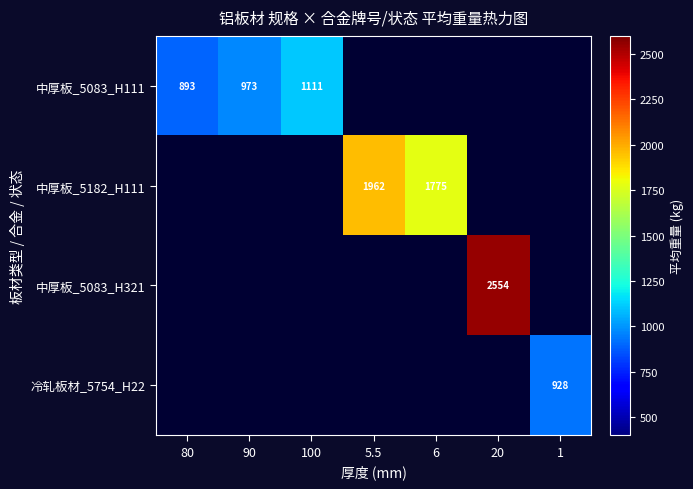

Which category has the highest value across all series?

20